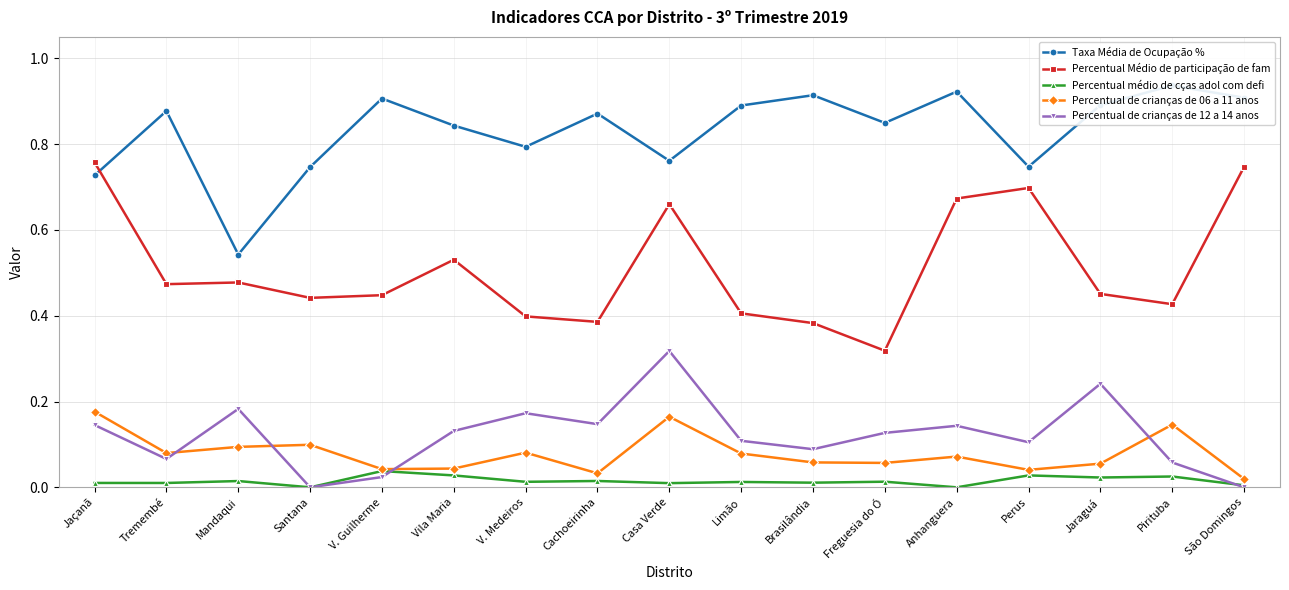

At which category is the sum across all series the highest?

Casa Verde